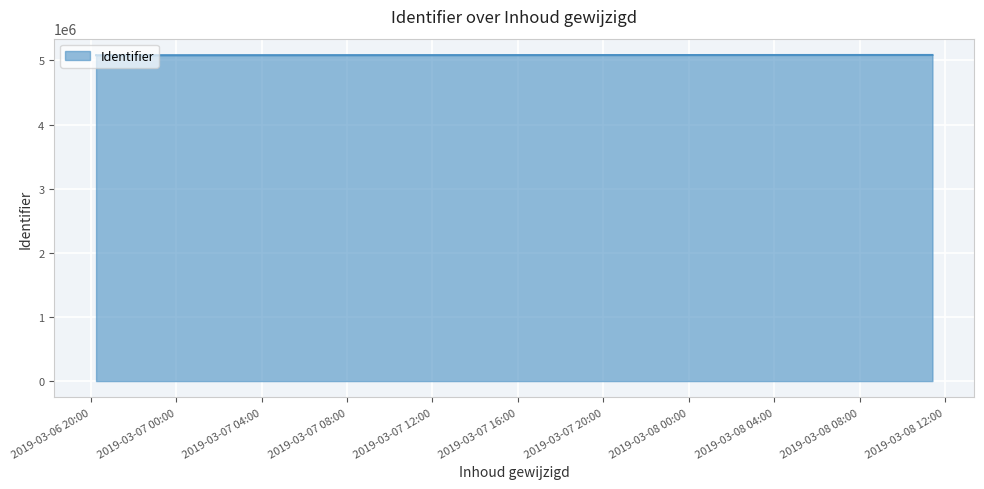

Reading right to left, transcribe all the data shown in this chart.

2019-03-08 11:24:42=5085027	2019-03-06 20:16:59=5081129	2019-03-06 20:16:59=5081123	2019-03-06 20:15:49=5081121	2019-03-06 20:15:33=5081120	2019-03-06 20:15:07=5081119